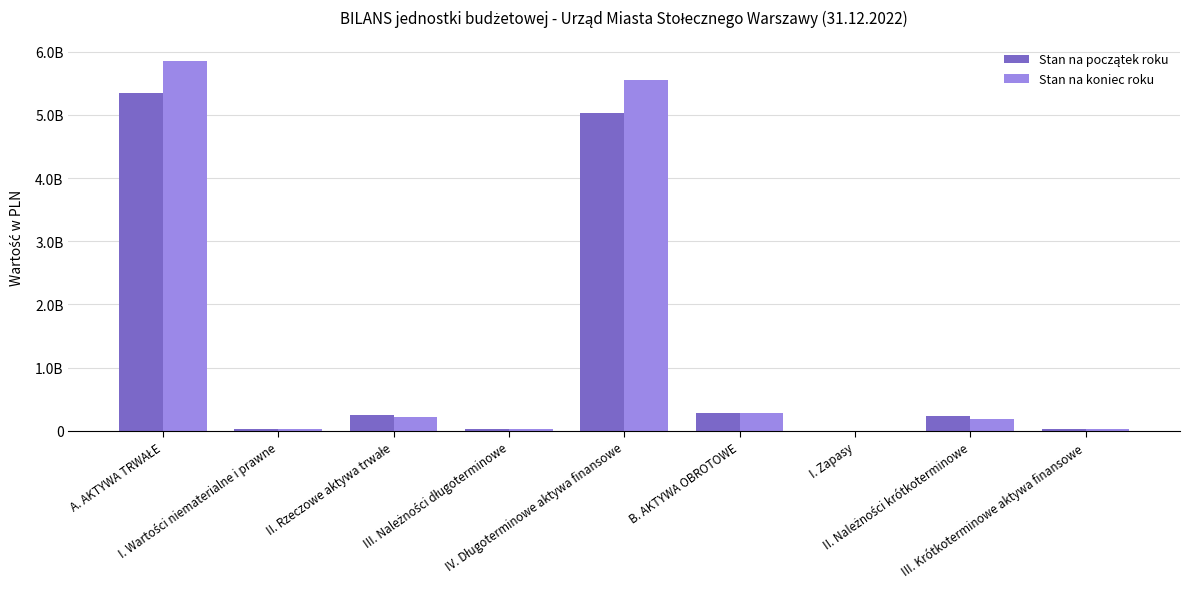

Where is Stan na koniec roku nearest to the value 2928122375?

IV. Długoterminowe aktywa finansowe